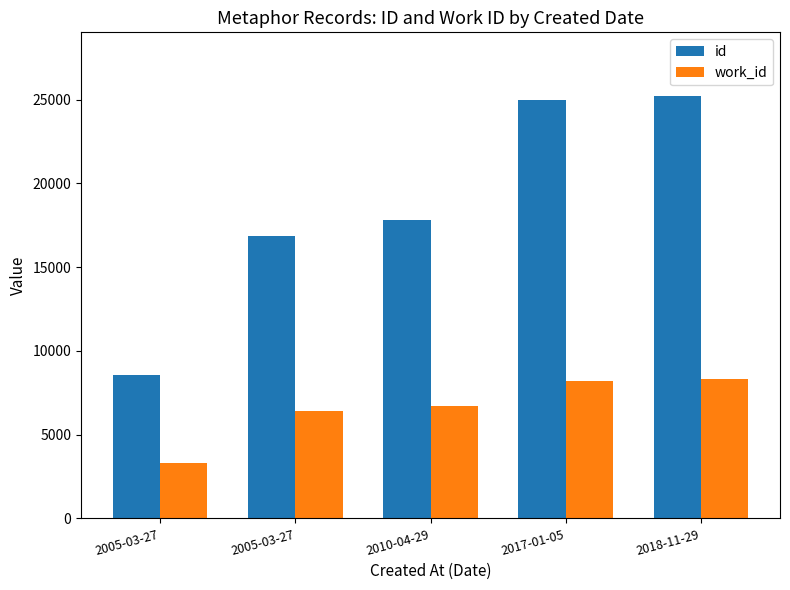

The value of id at 2010-04-29 is 17803. True or false?

True